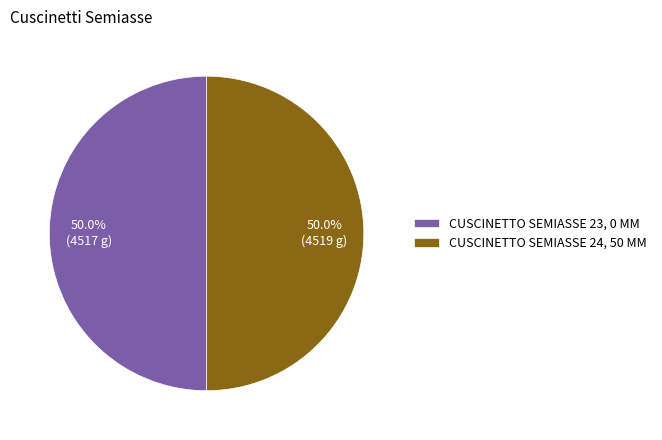

What portion of the pie excludes CUSCINETTO SEMIASSE 24, 50 MM?

50.0%